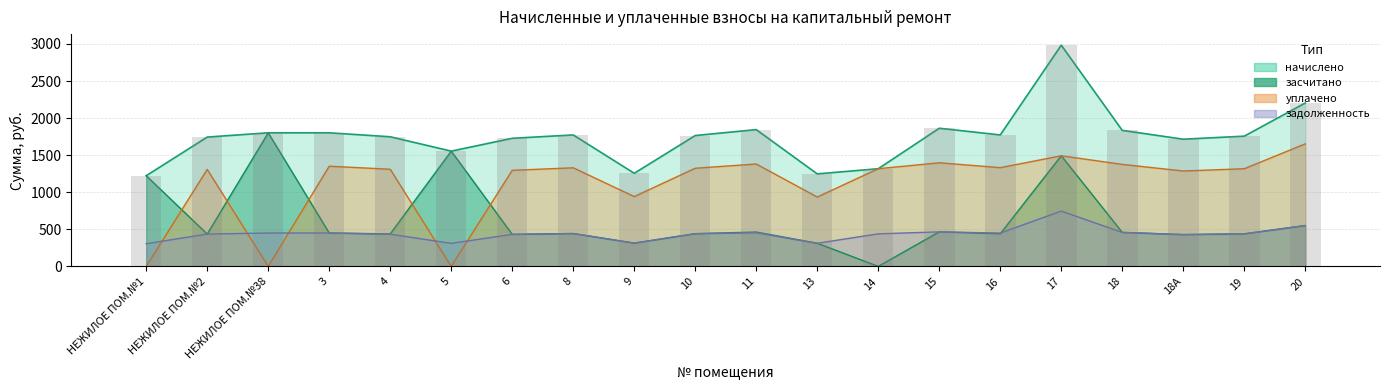

What is the spread (max minus min) of values at 18?

1375.9